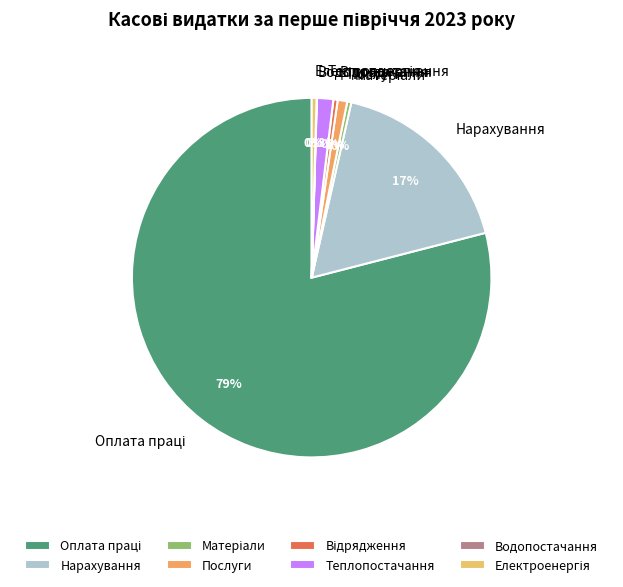

To the nearest percent, what portion does Теплопостачання represent?

1%